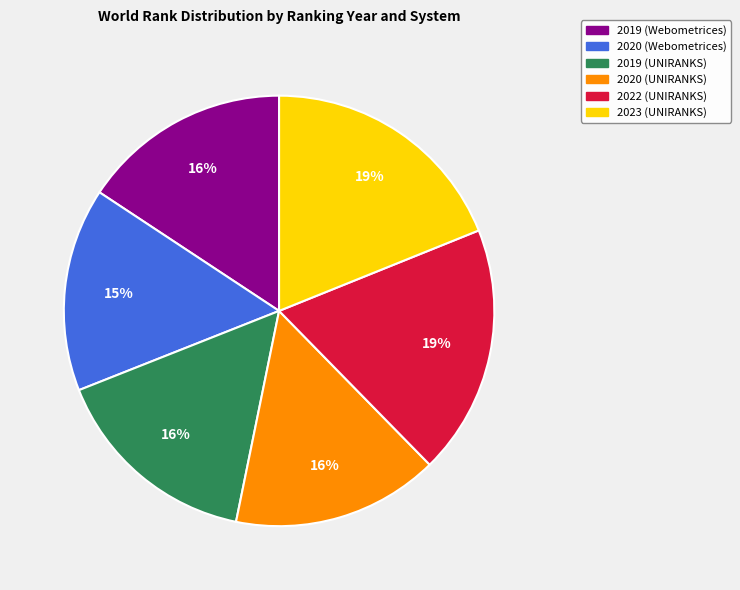

To the nearest percent, what portion does 2019 (Webometrices) represent?

16%